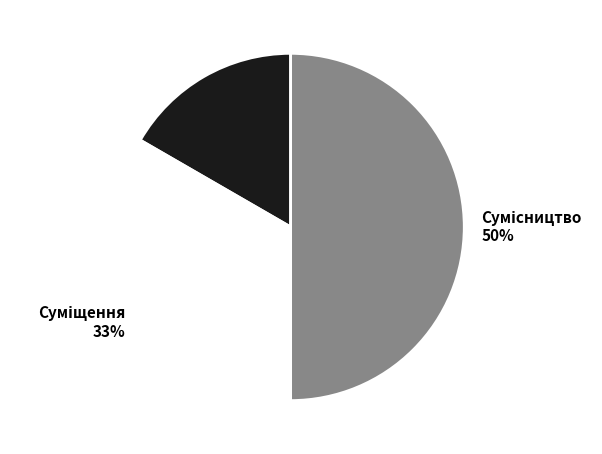

To the nearest percent, what is the difference between the largest and smallest slice percentages?

33%